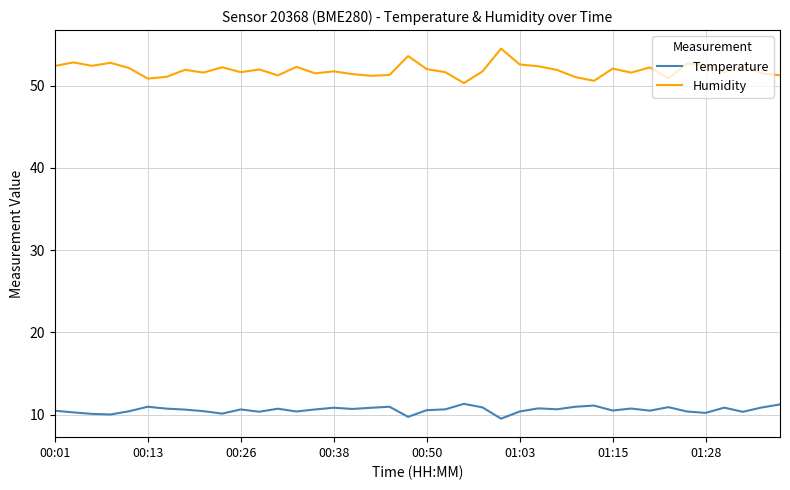

Rank the series by their average value, from lowest to highest.

Temperature, Humidity